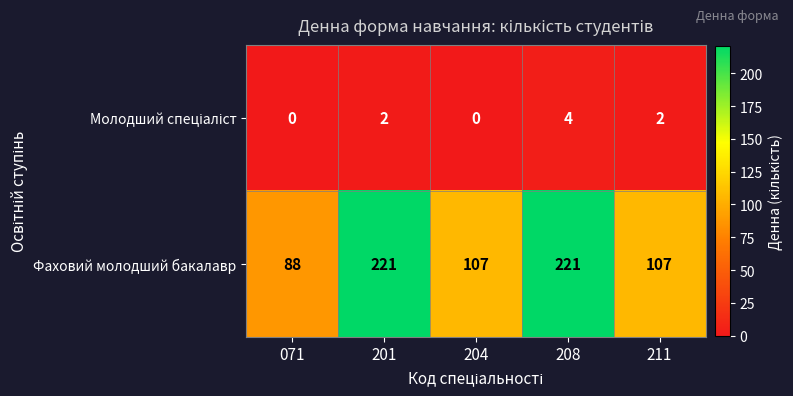

What is the spread (max minus min) of values at 208?

217